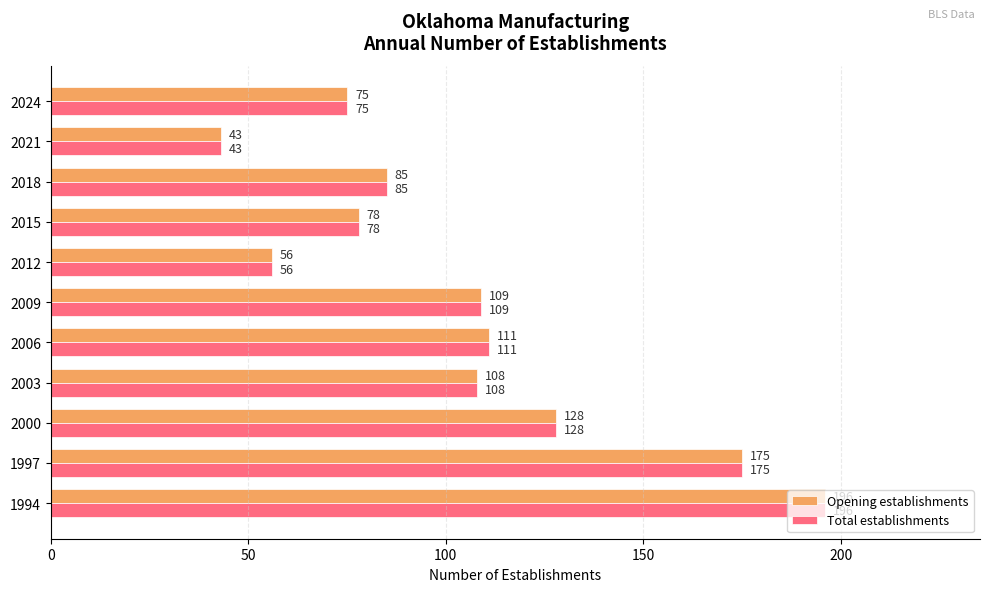

At which label is Opening establishments closest to 119?

2006